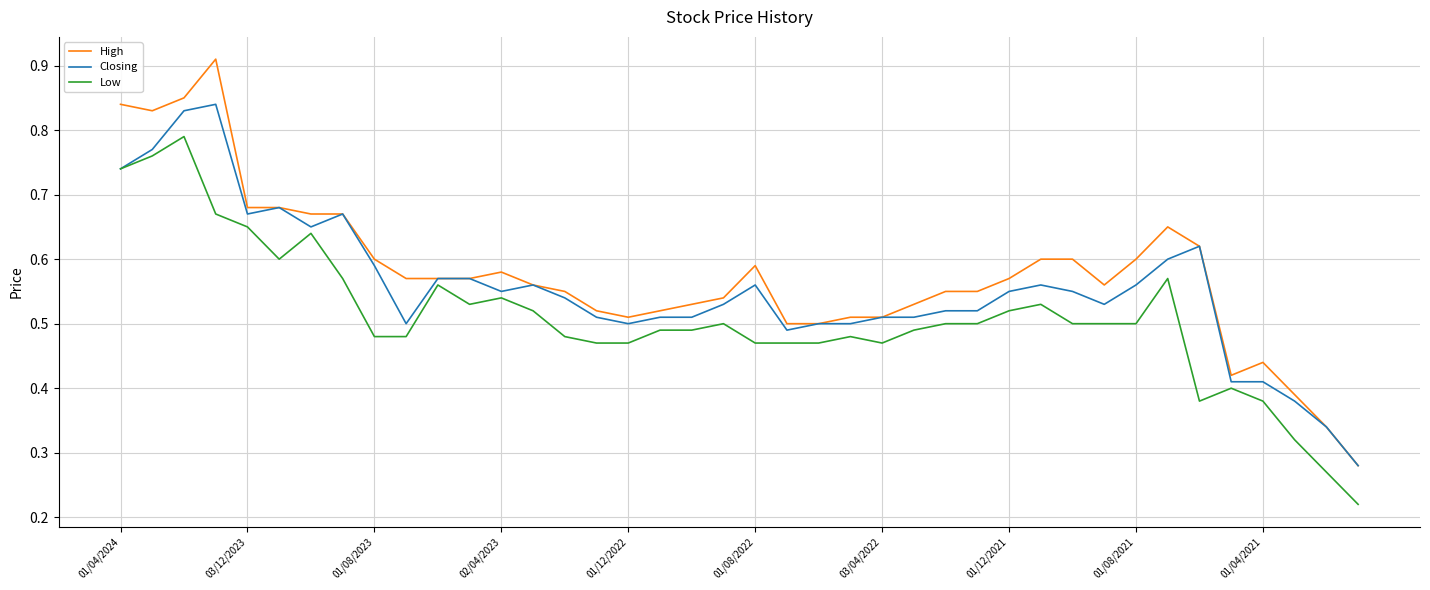

True or false: Low and High intersect in this chart.

False